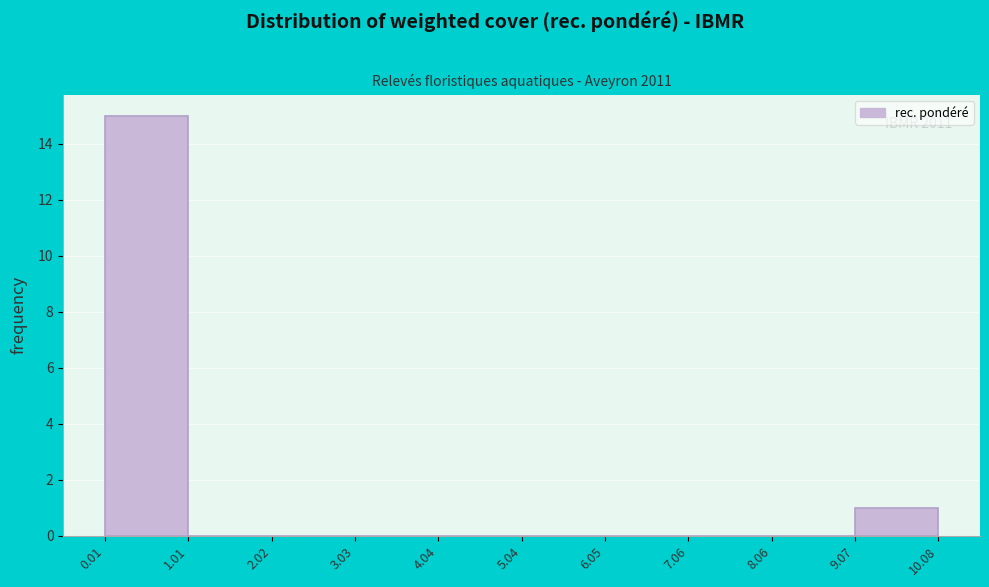

Over which range of the x-axis is the bar tallest?

0.01 to 1.01